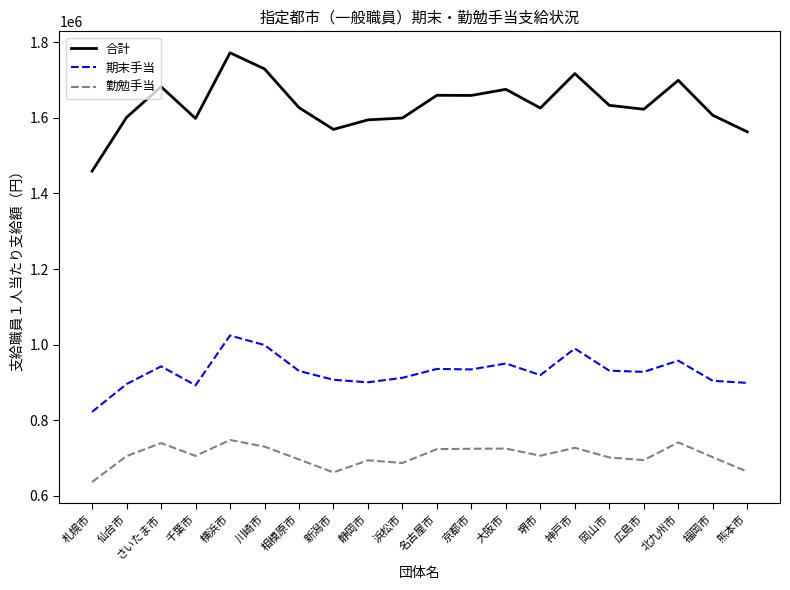

Is the value of 合計 at 新潟市 greater than the value of 期末手当 at 福岡市?

Yes